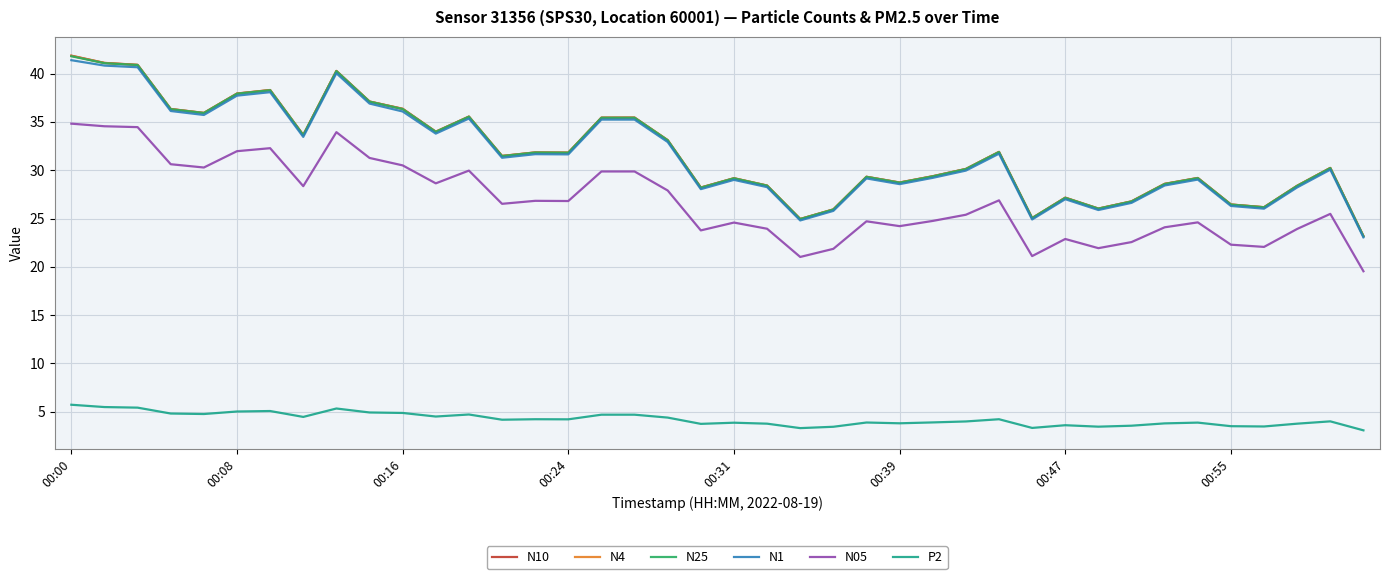

Is this an area chart (filled region under the line)?

No